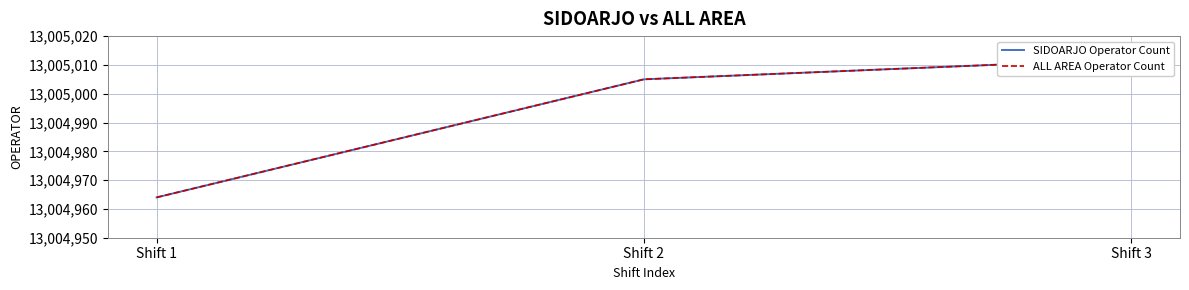

What is the greatest value displayed?

13005012